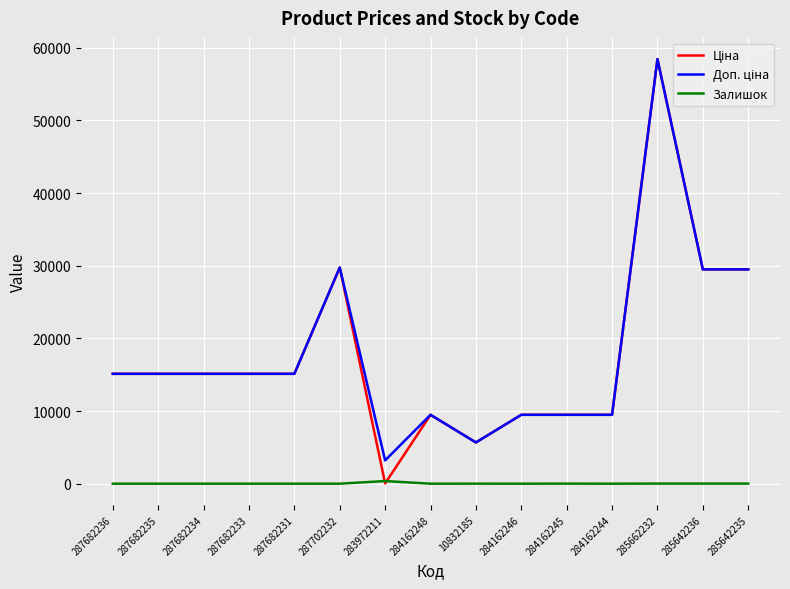

What is the total value across all series at 287682233?

30240.0